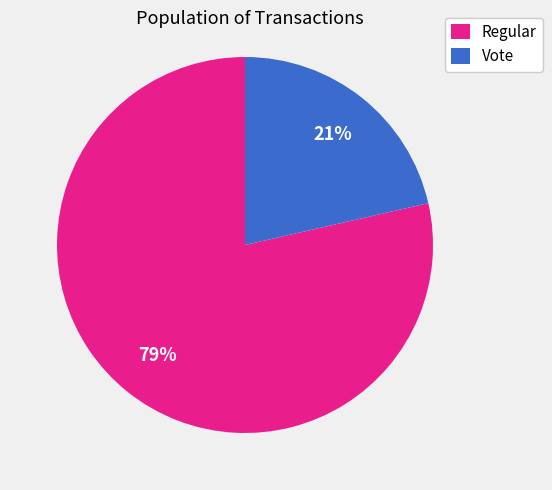

Which category has the smallest portion of the pie?

Vote